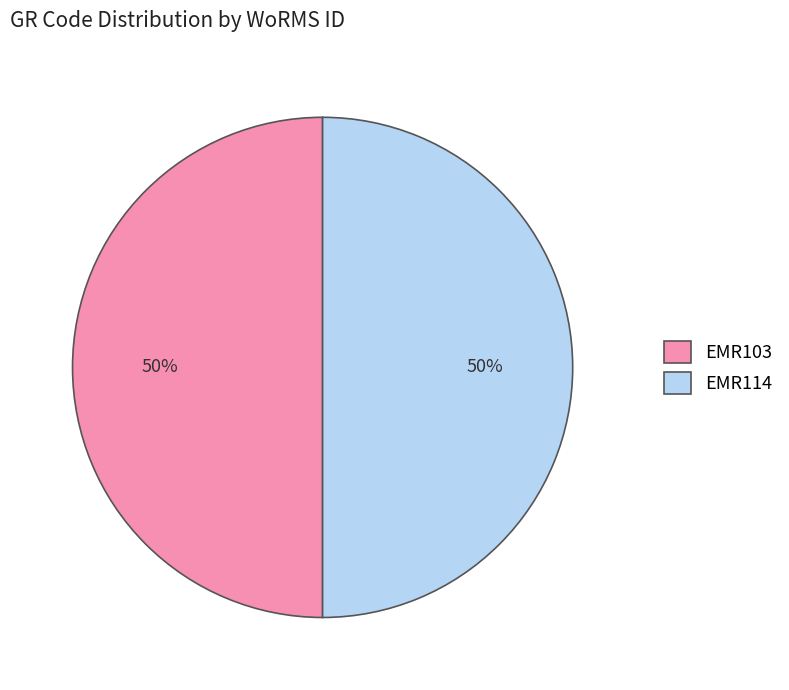

What is the ratio of the value at EMR114 to the value at EMR103?

1.0